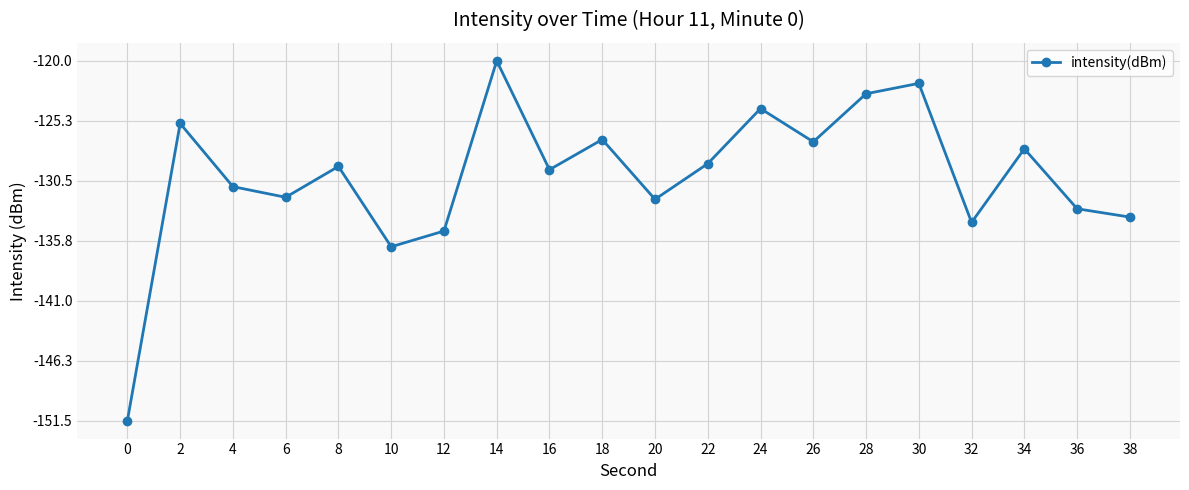

True or false: the data has more than 2 interior local peaks.

True